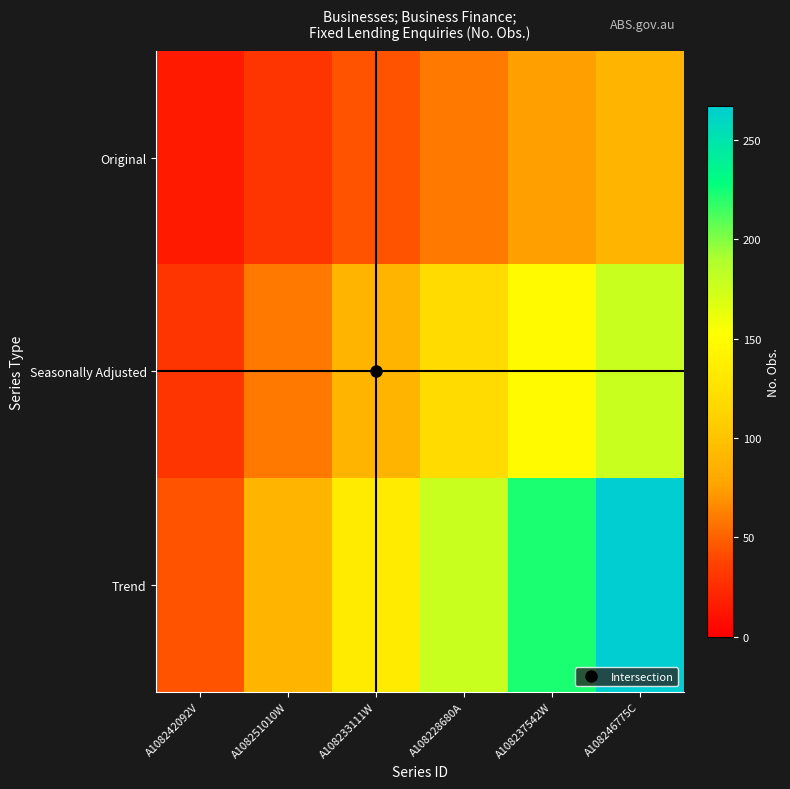

Reading left to right, what are all the values shown in this chart?

Original: A108242092V=14.8	A108251010W=29.7	A108233111W=44.5	A108228680A=59.3	A108237542W=74.2	A108246775C=89.0
Seasonally Adjusted: A108242092V=29.7	A108251010W=59.3	A108233111W=89.0	A108228680A=118.7	A108237542W=148.3	A108246775C=178.0
Trend: A108242092V=44.5	A108251010W=89.0	A108233111W=133.5	A108228680A=178.0	A108237542W=222.5	A108246775C=267.0